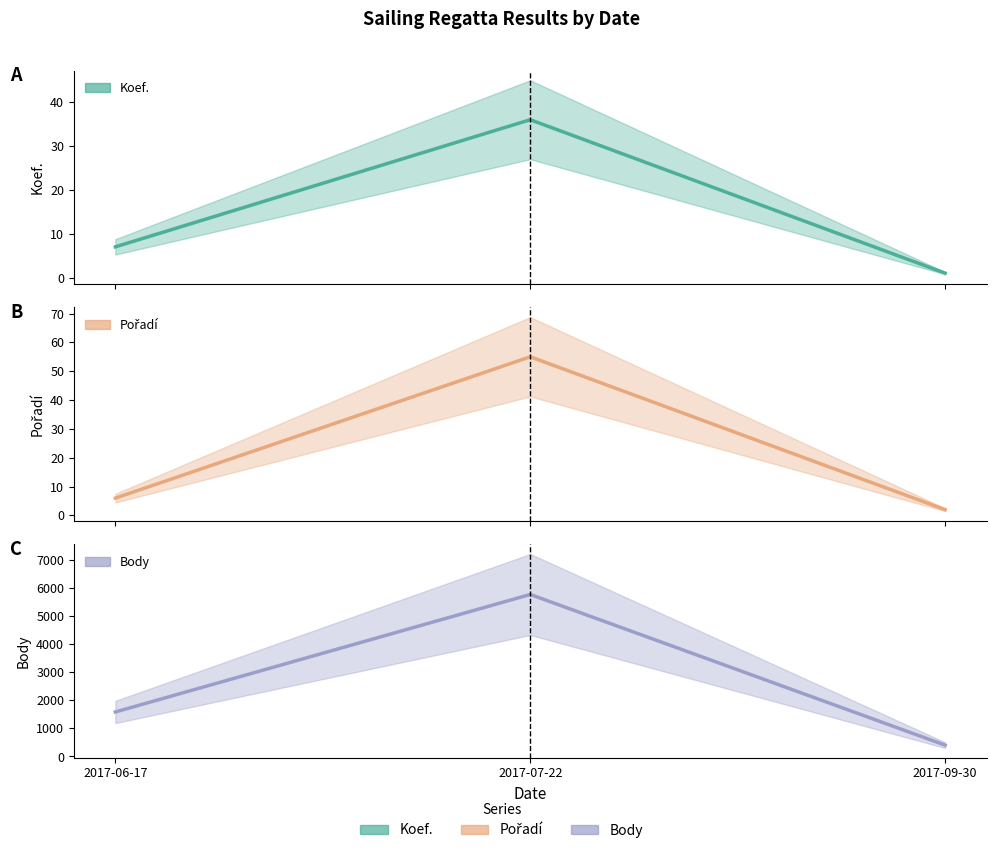

What position from the right is 2017-06-17?

3